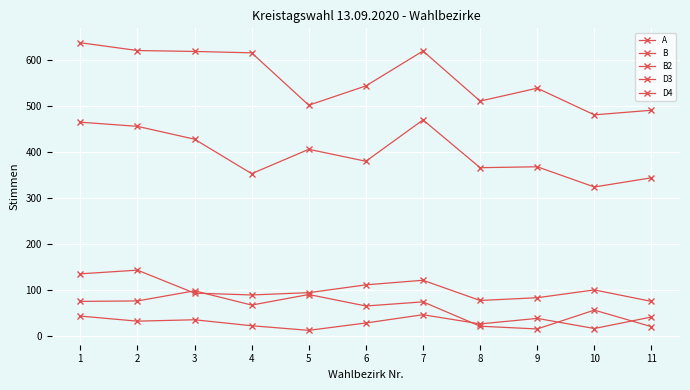

Does the chart have visible grid lines?

Yes